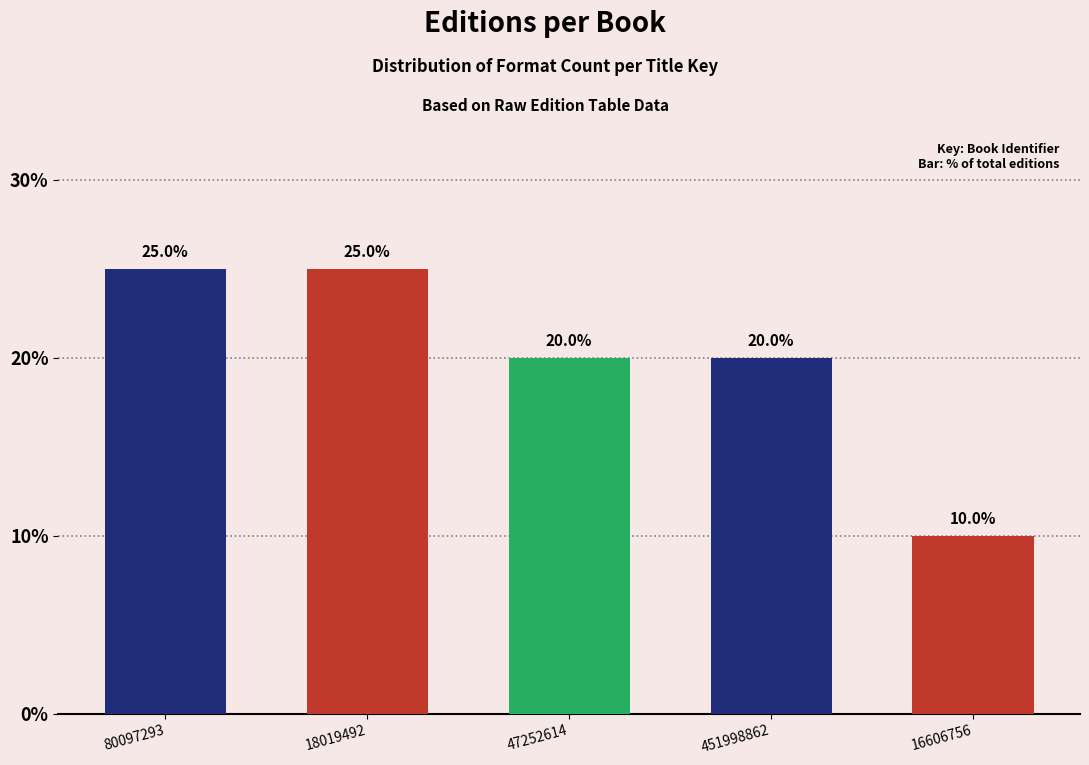

Reading left to right, transcribe all the data shown in this chart.

80097293=25	18019492=25	47252614=20	451998862=20	16606756=10